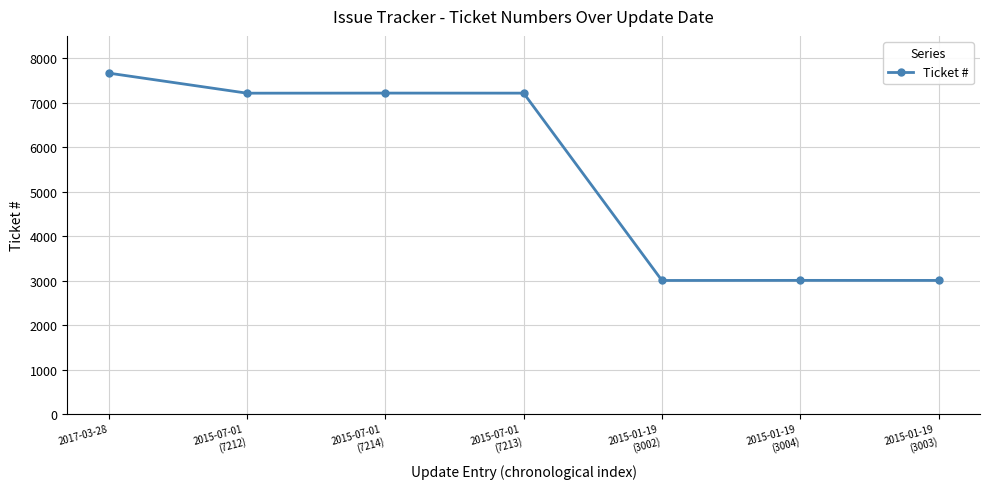

What is the sum of the values at 2015-07-01
(7213) and 2015-01-19
(3004)?

10217